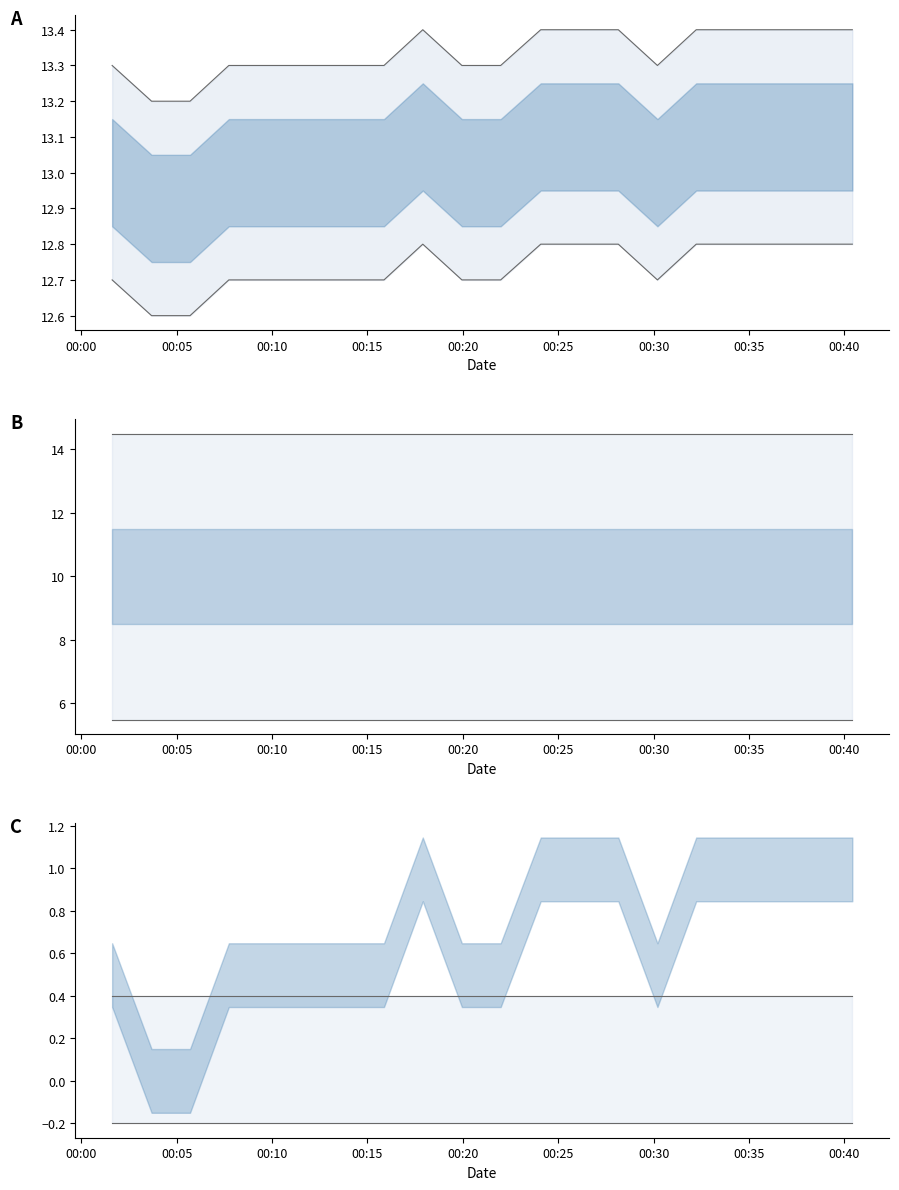

Is the value of humidity_norm_upper at 11 greater than the value of temperature_upper at 00:30?

No